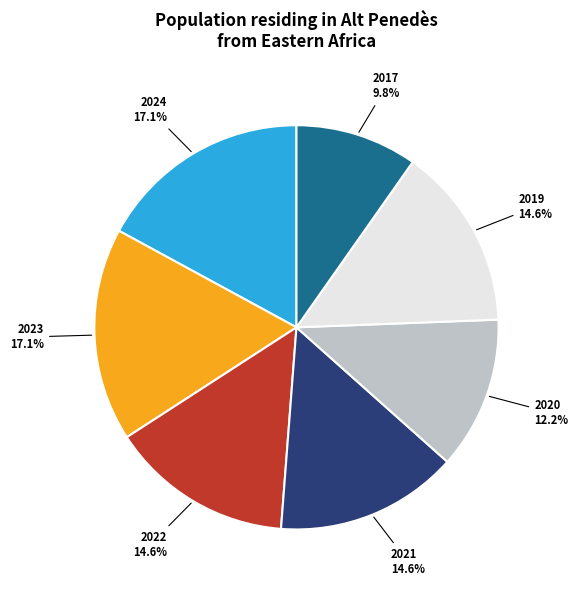

Combined, do 2022 and 2024 account for over 50%?

No